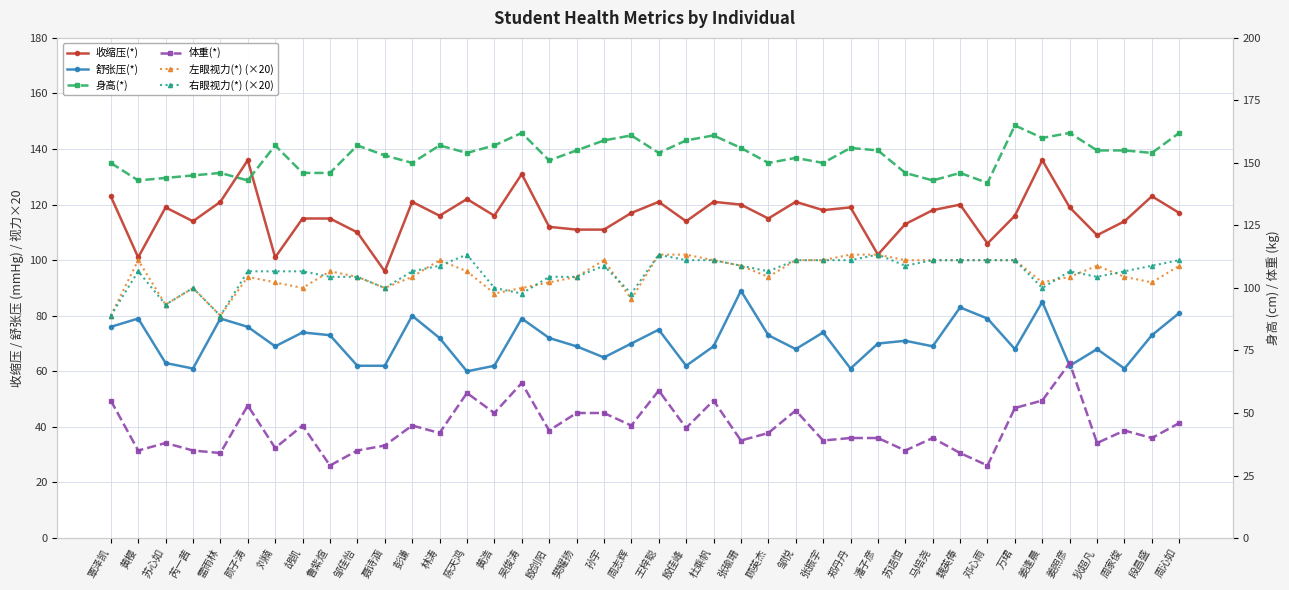

True or false: 体重(*) and 左眼视力(*) (×20) intersect in this chart.

False